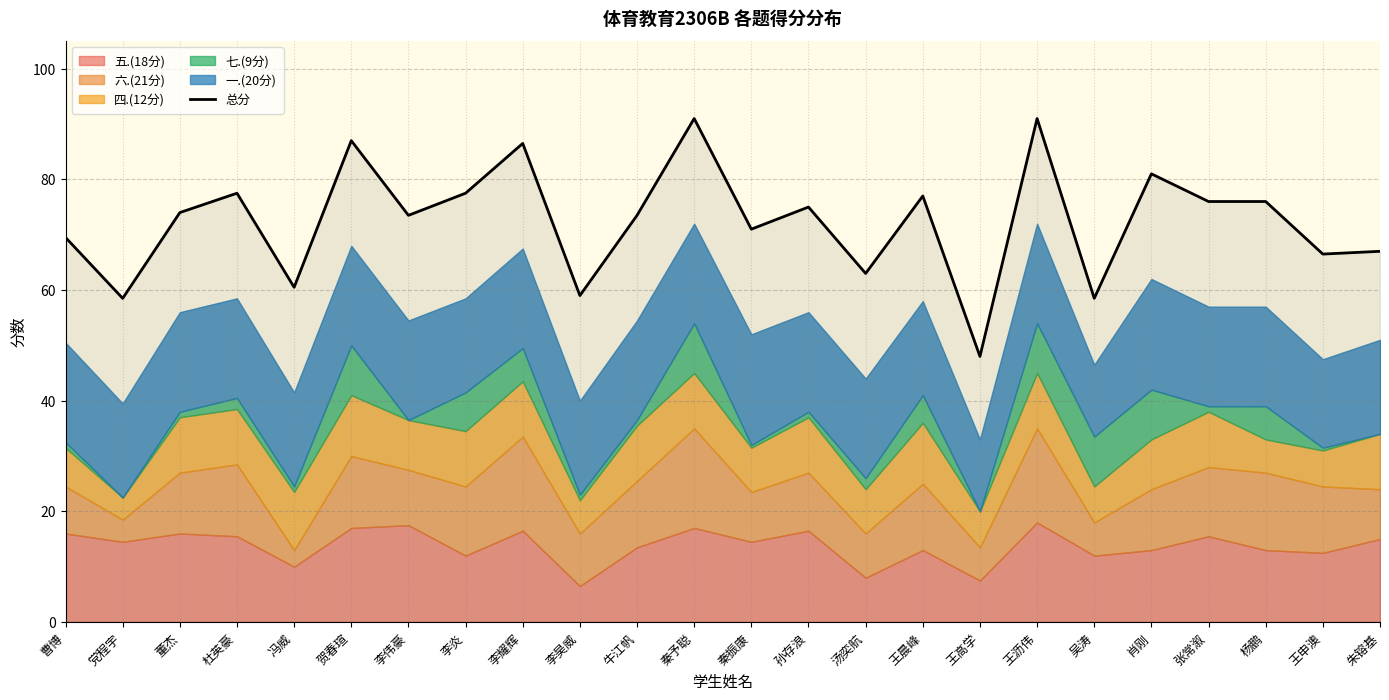

List the labels in order of value, largest first.

秦予聪, 王沥伟, 贺春瑄, 李耀辉, 肖刚, 杜英豪, 李炎, 王晨峰, 张常溆, 杨鹏, 孙存浪, 董杰, 李伟豪, 牛江帆, 秦振康, 曹博, 朱镕基, 王申澳, 汤奕航, 冯威, 李昊威, 党程宇, 吴涛, 王高学